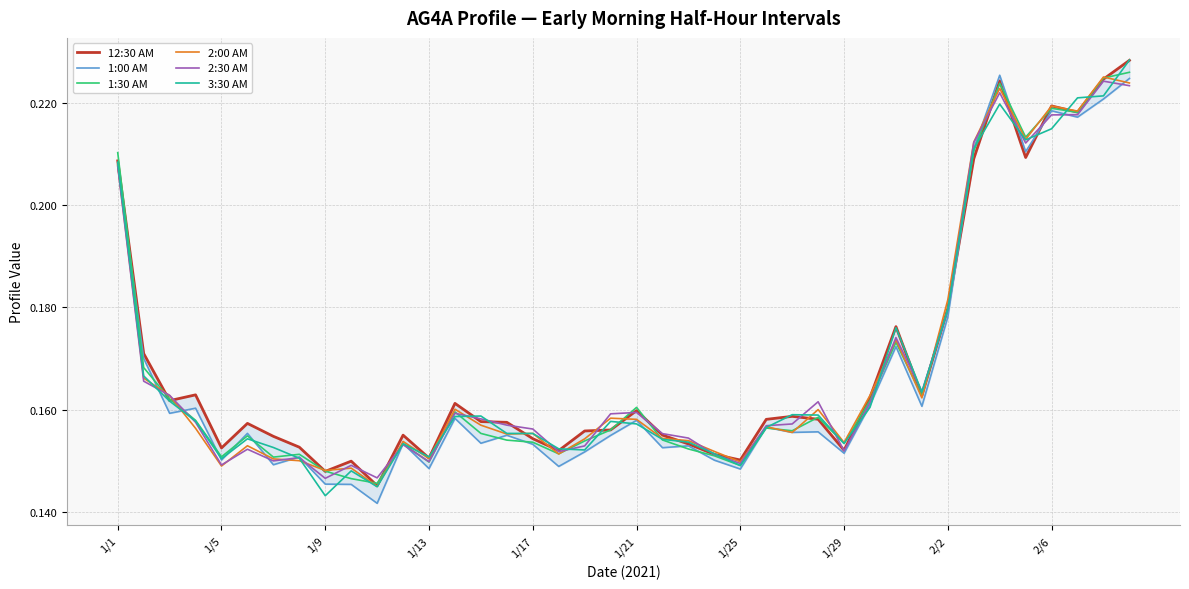

How many 2:30 AM values are between 0 and 1?

40